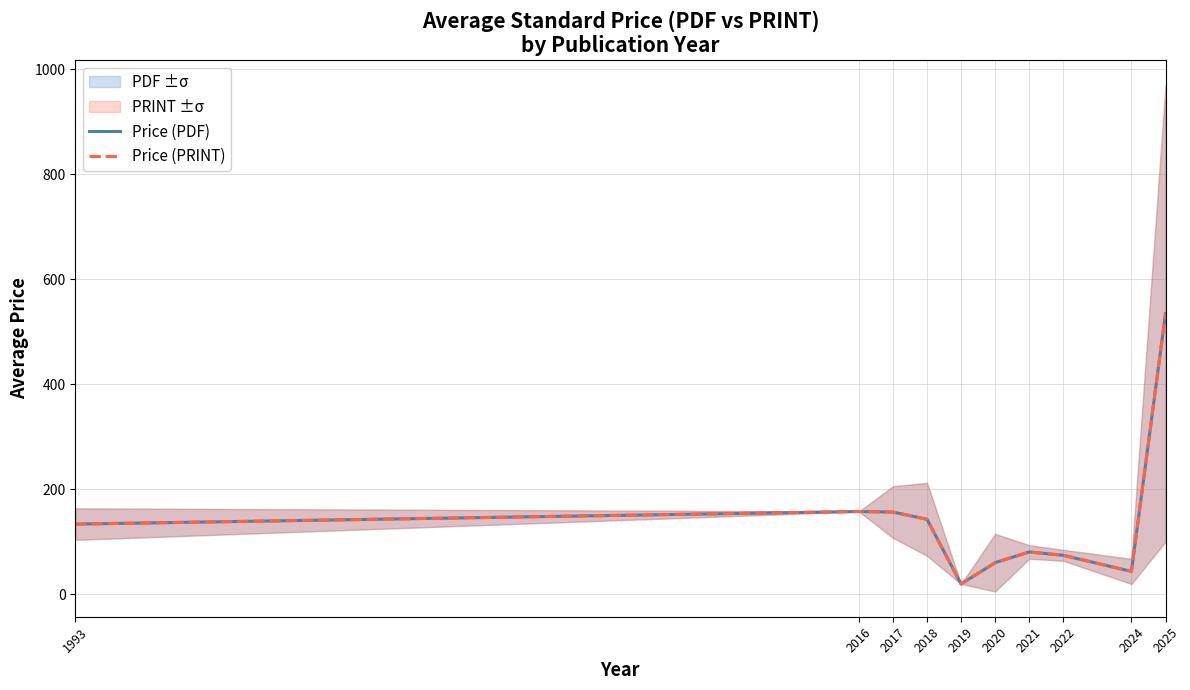

What is the smallest value displayed?

20.0